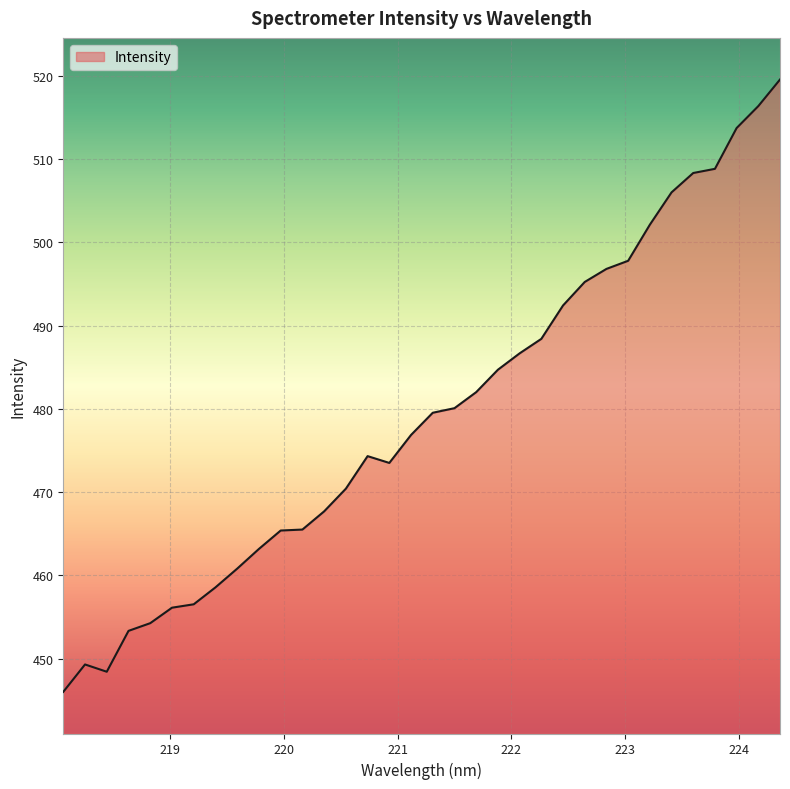

What is the minimum value shown in the chart?

446.0